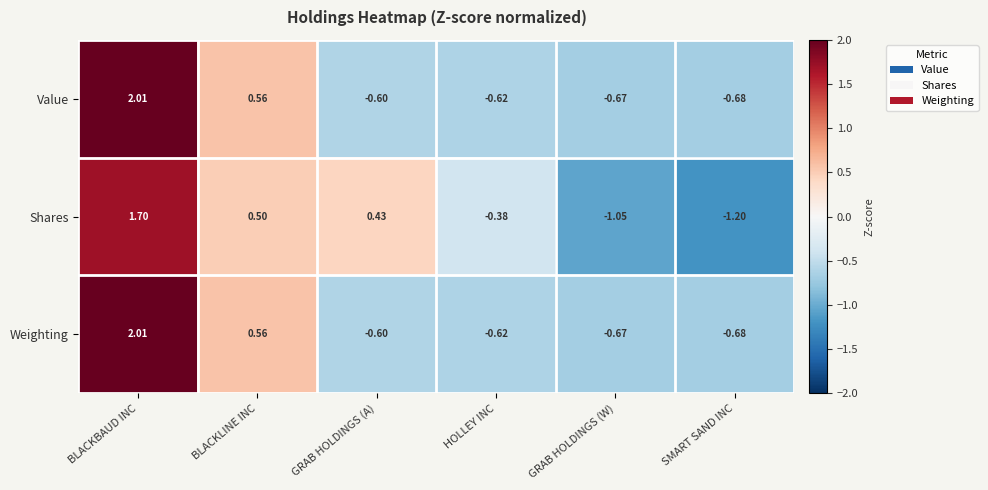

Which series has the widest spread of values?

Shares